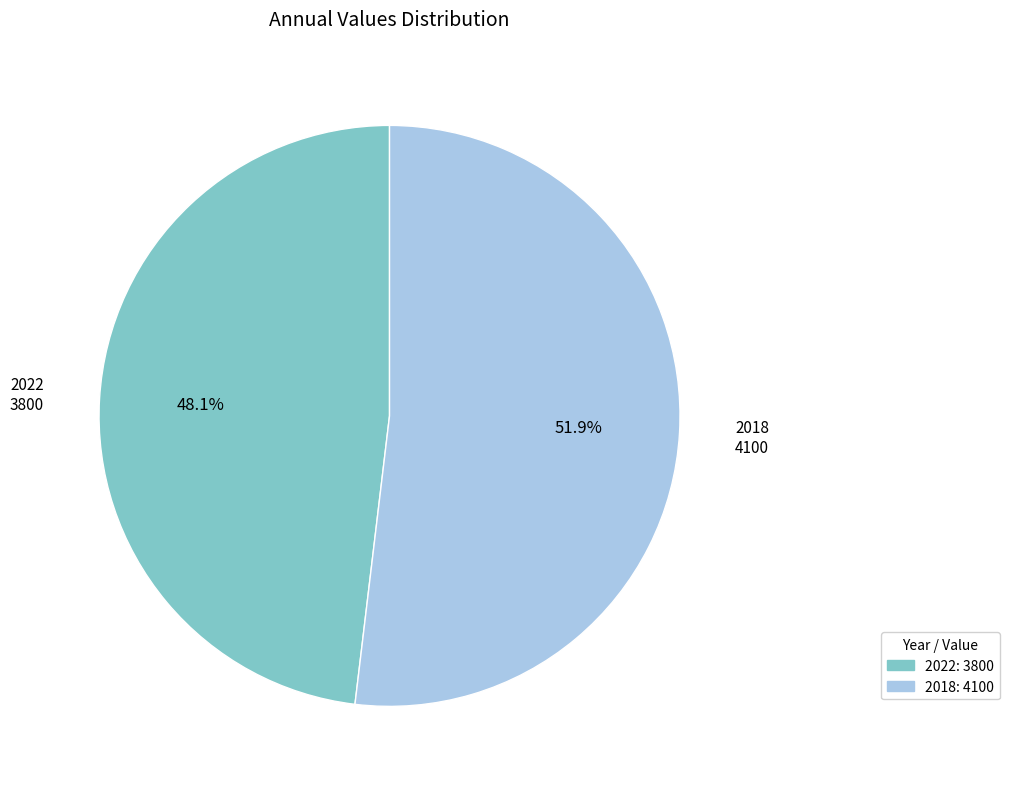

The 2018 slice represents 43% of the pie. True or false?

False